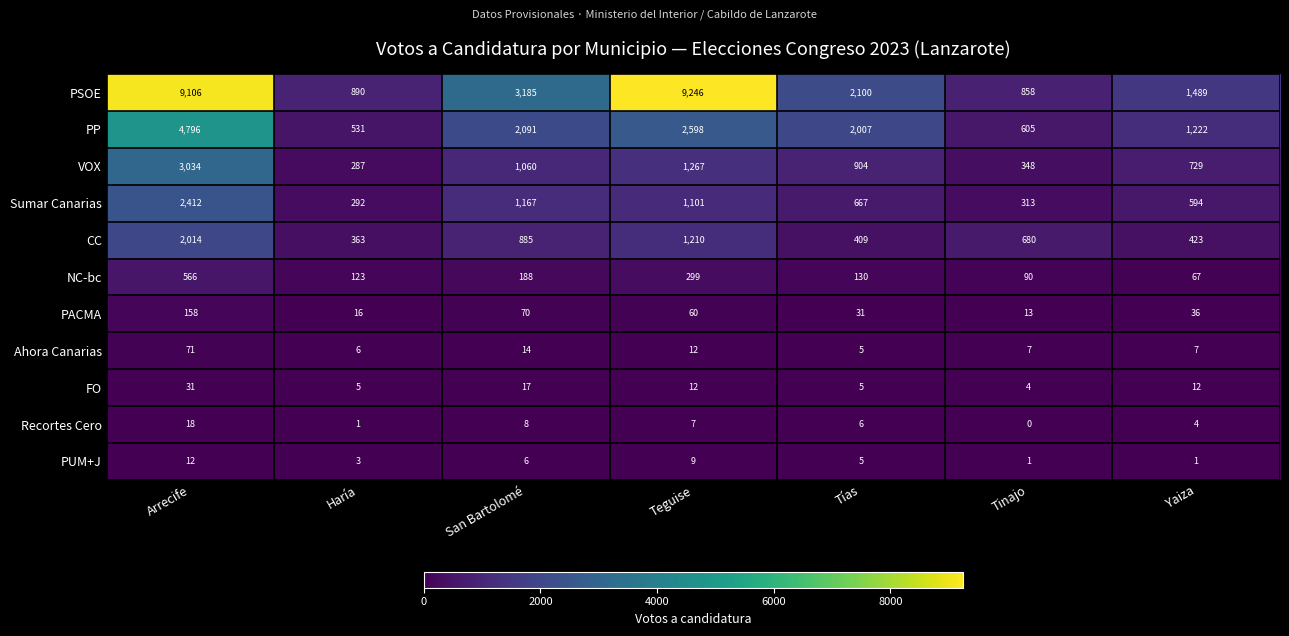

How many series are shown in this chart?

11